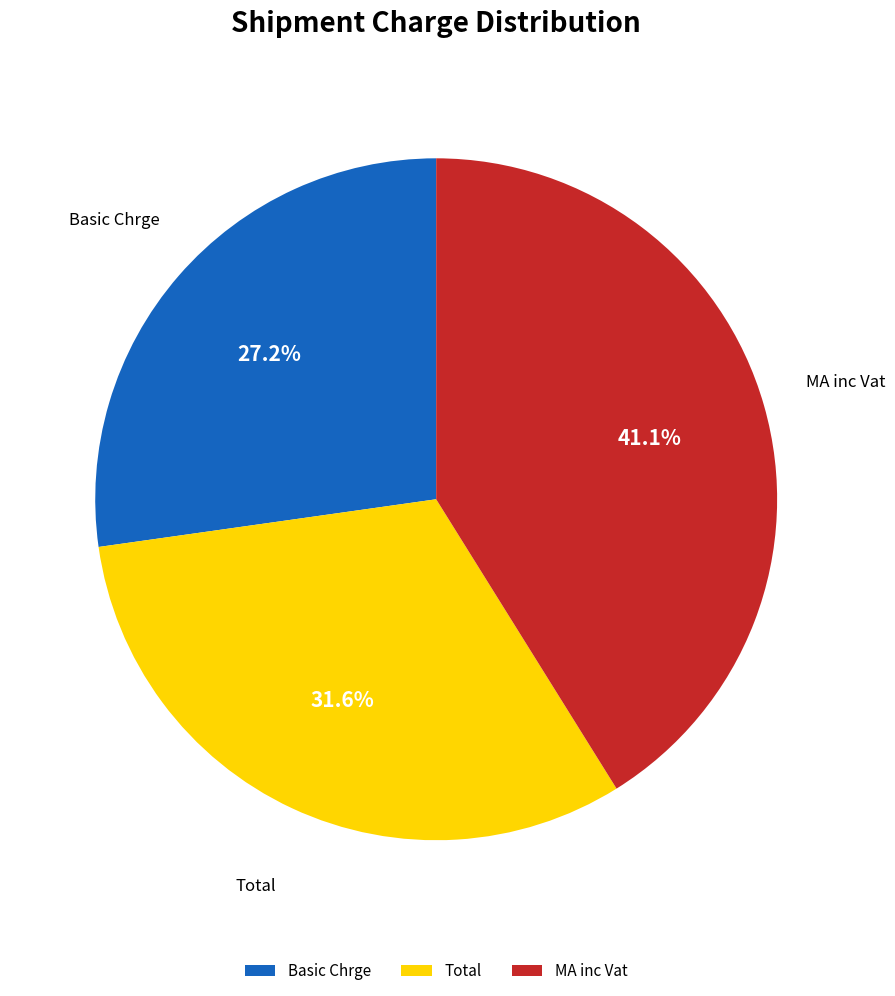

To the nearest percent, what is the difference between the Basic Chrge and MA inc Vat slice percentages?

14%